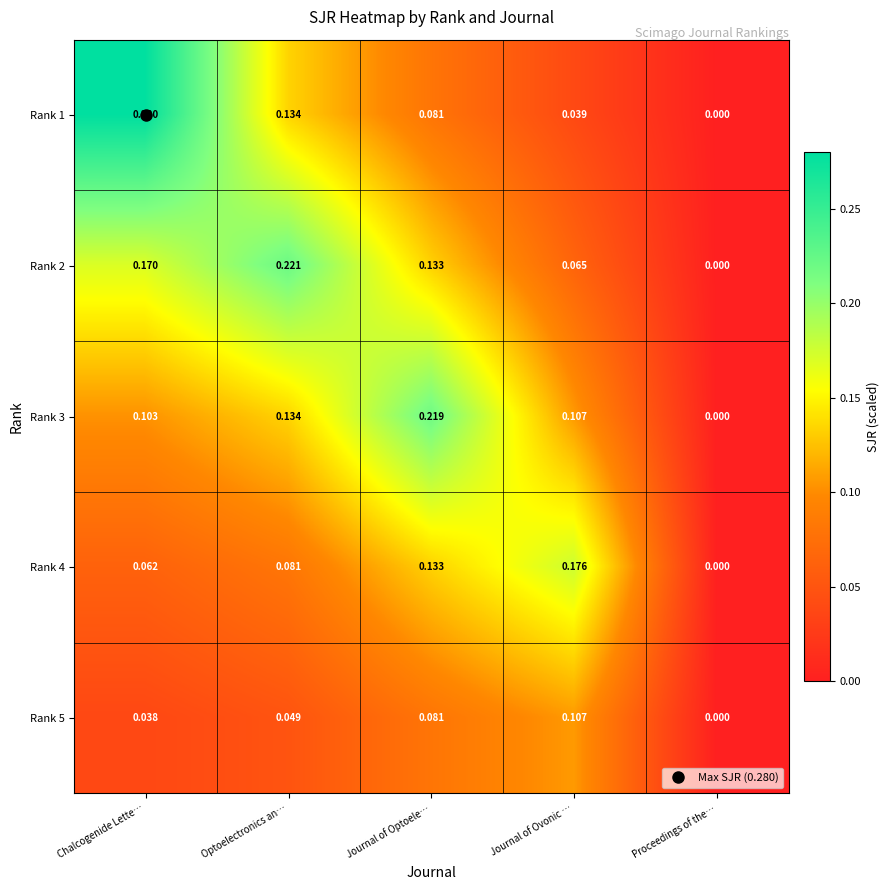

Which category has the highest value in the Rank 1 series?

Chalcogenide Lette…